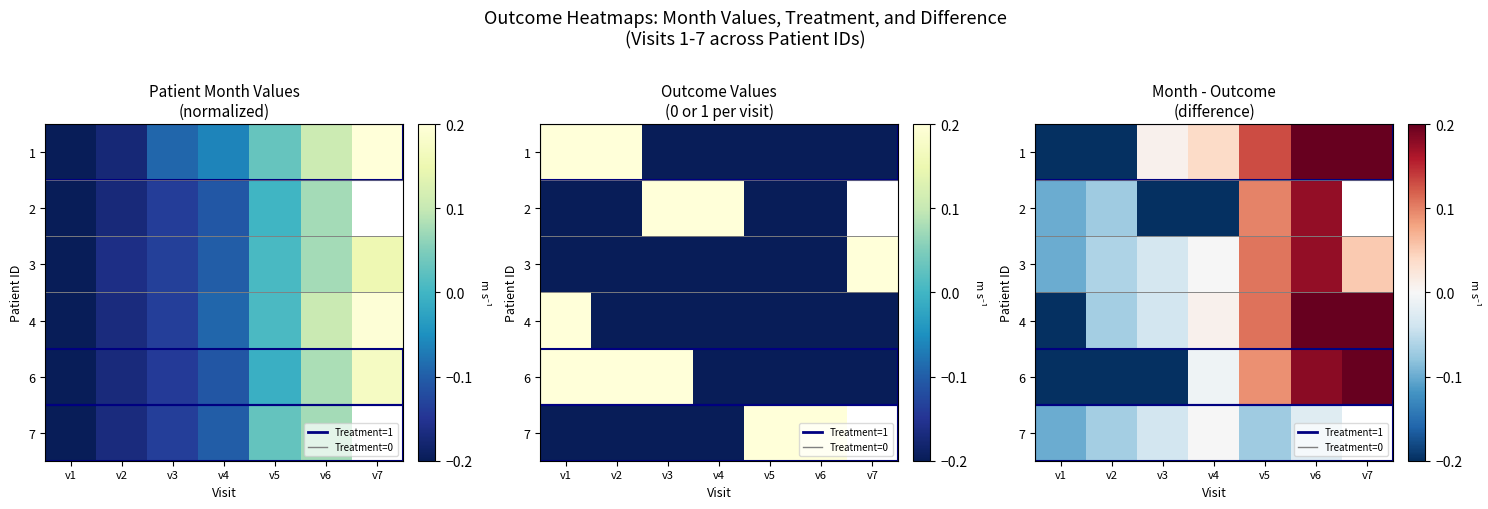

Is the value of 6 at v6 greater than the value of 2 at v7?

No